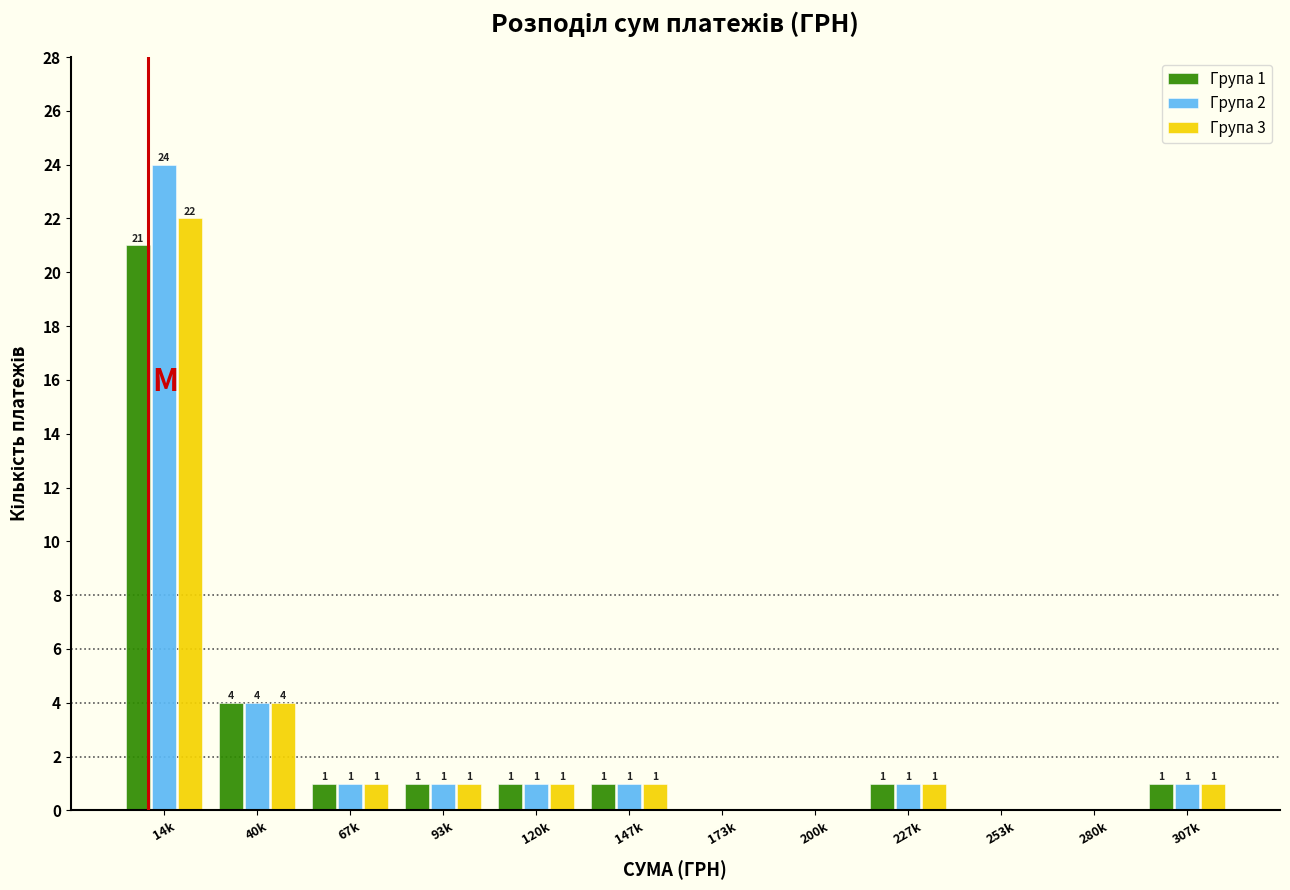

Reading left to right, transcribe all the data shown in this chart.

Група 1: 14k=21	40k=4	67k=1	93k=1	120k=1	147k=1	173k=0	200k=0	227k=1	253k=0	280k=0	307k=1
Група 2: 14k=24	40k=4	67k=1	93k=1	120k=1	147k=1	173k=0	200k=0	227k=1	253k=0	280k=0	307k=1
Група 3: 14k=22	40k=4	67k=1	93k=1	120k=1	147k=1	173k=0	200k=0	227k=1	253k=0	280k=0	307k=1